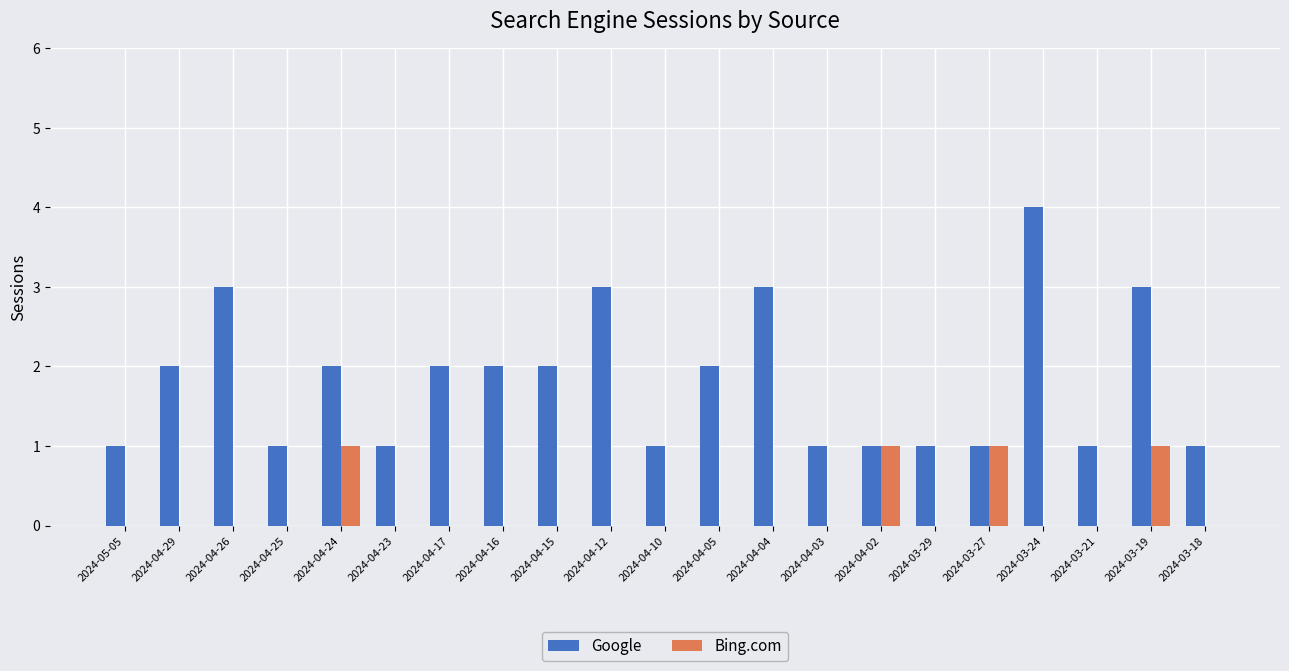

Reading left to right, transcribe all the data shown in this chart.

Google: 1	2	3	1	2	1	2	2	2	3	1	2	3	1	1	1	1	4	1	3	1
Bing.com: 0	0	0	0	1	0	0	0	0	0	0	0	0	0	1	0	1	0	0	1	0